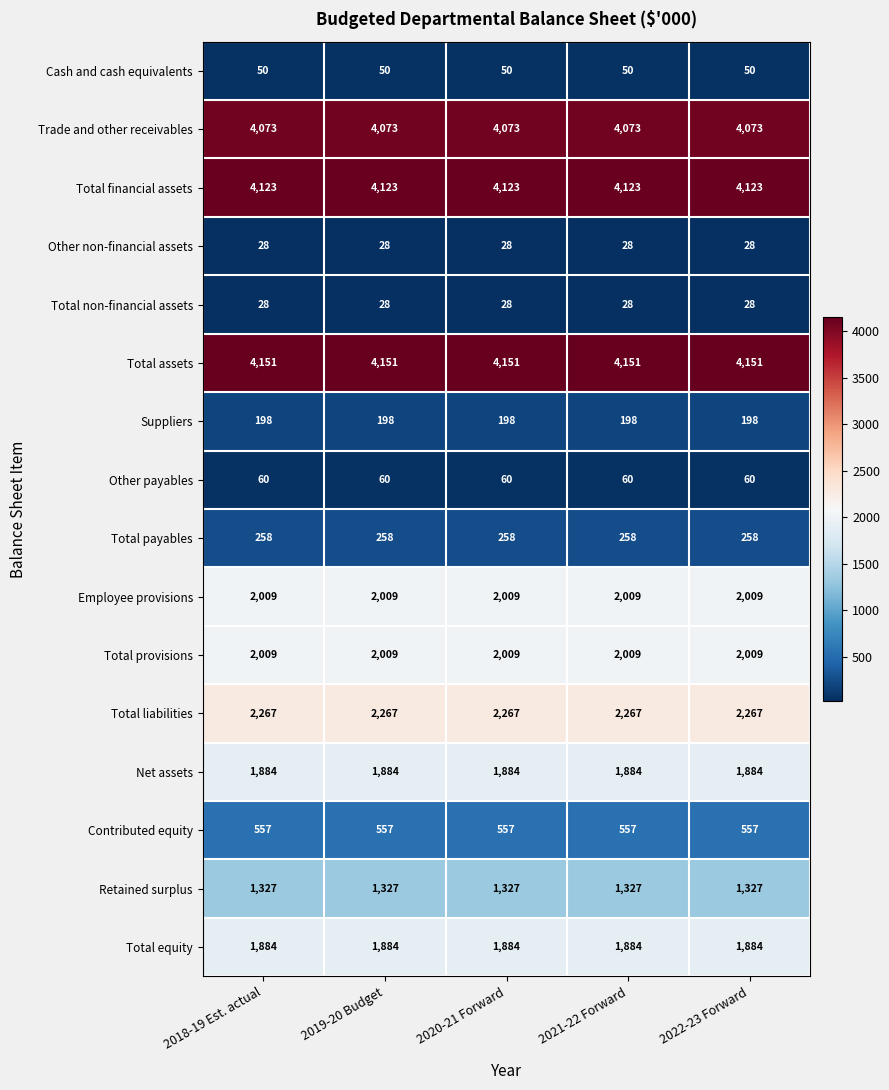

What is the maximum value for Retained surplus?

1327